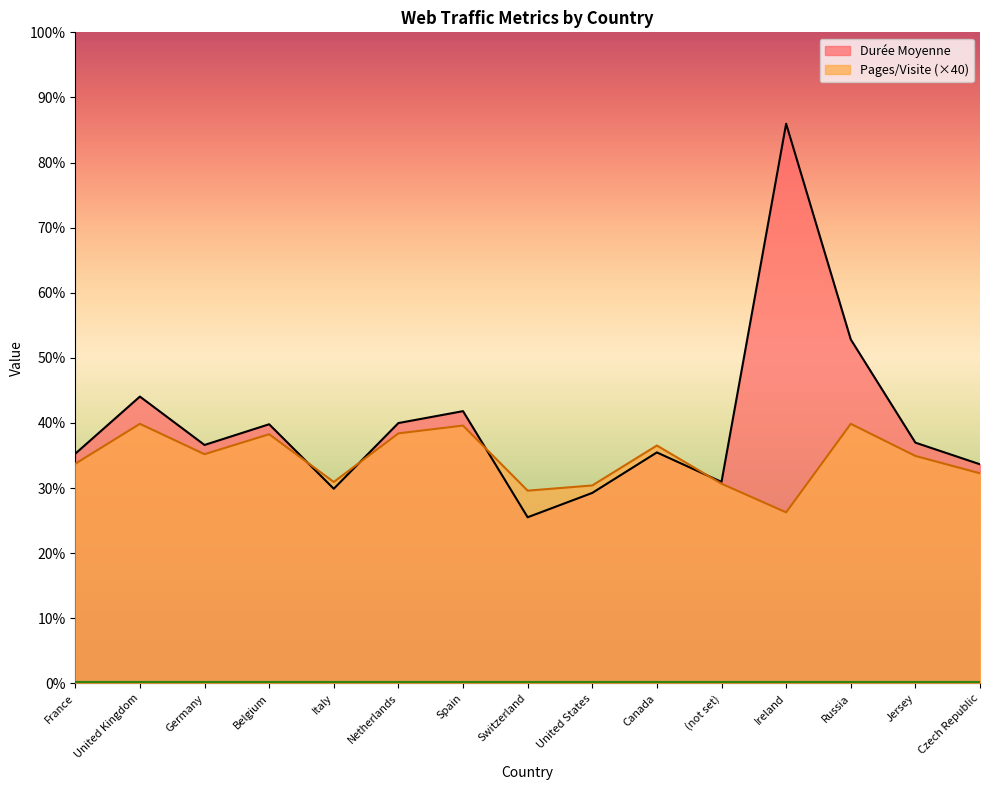

Reading left to right, transcribe all the data shown in this chart.

Durée Moyenne: 105.8	132.2	109.9	119.4	89.7	120.0	125.4	76.5	87.8	106.4	92.8	257.9	158.5	110.9	101.0
Pages/Visite: 101.2	119.6	105.6	114.8	92.8	115.2	118.8	88.8	91.2	109.6	92.0	78.8	119.6	104.8	96.8